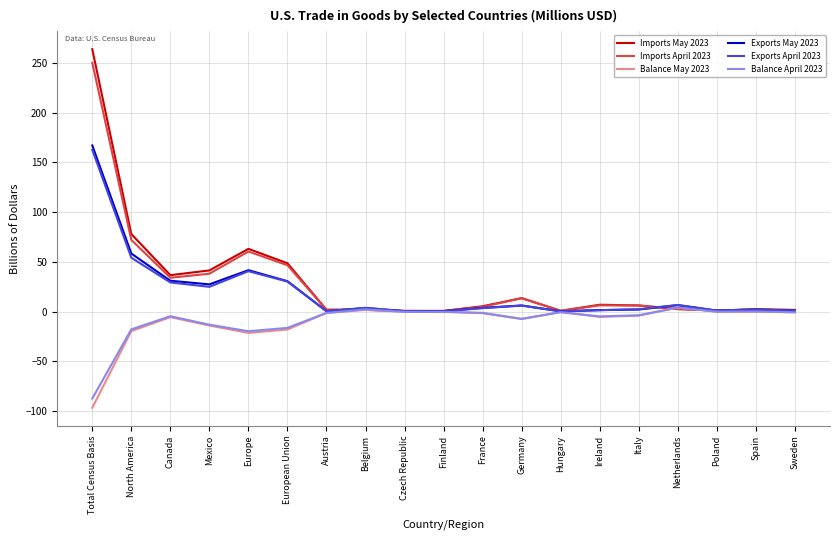

At which category does the chart reach its minimum across all series?

Total Census Basis